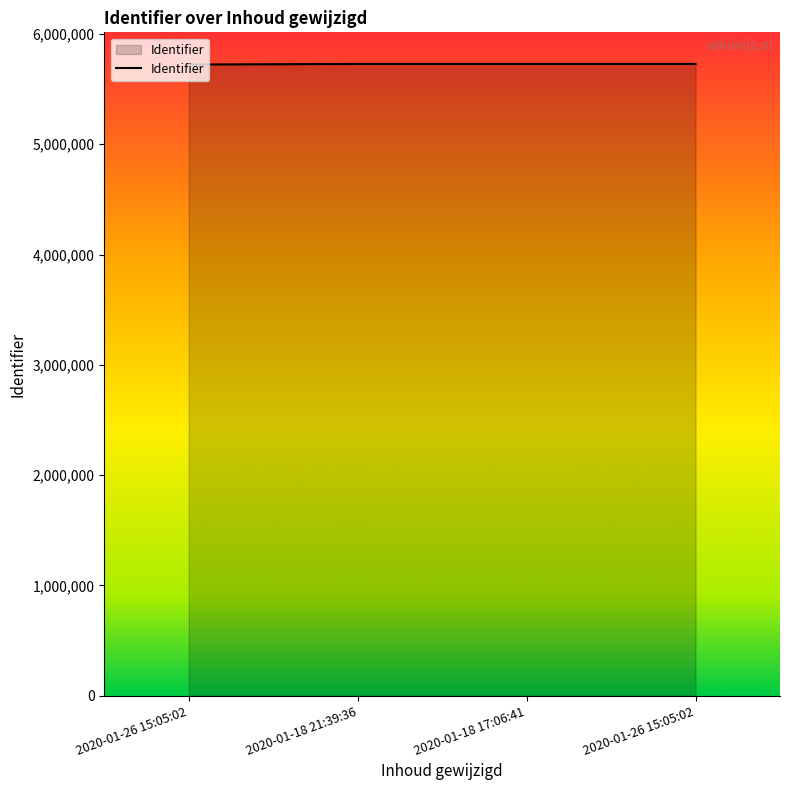

Count the number of categories in the chart.

4